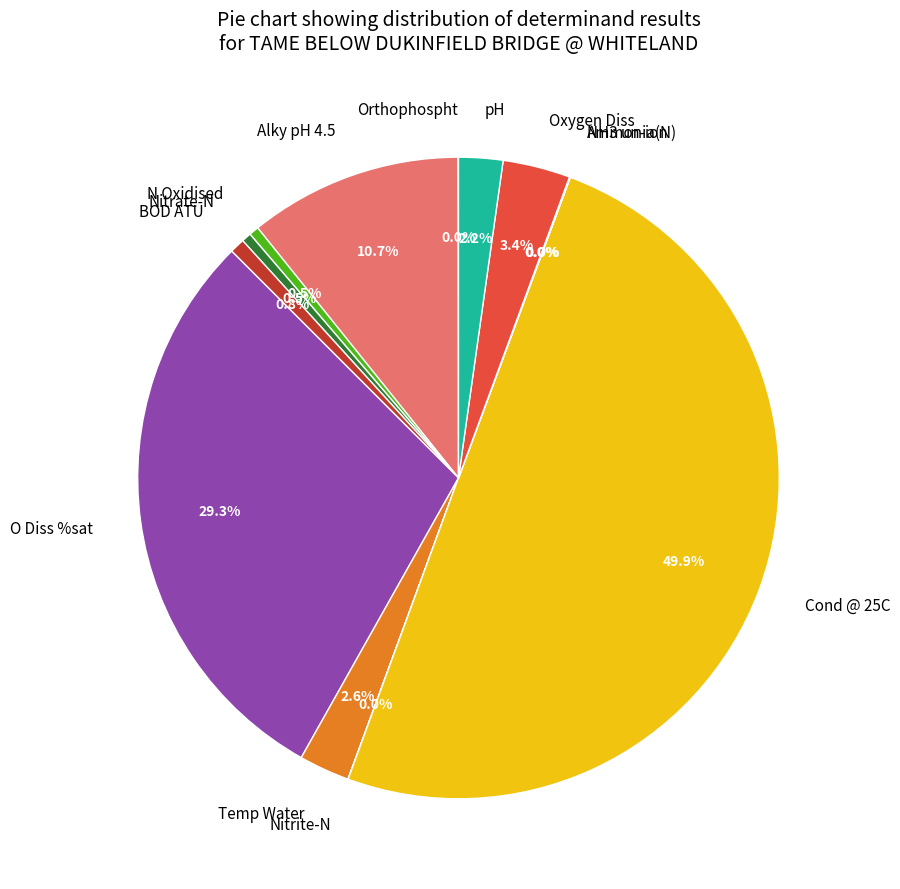

Is the sum of Temp Water and Oxygen Diss greater than half?

No